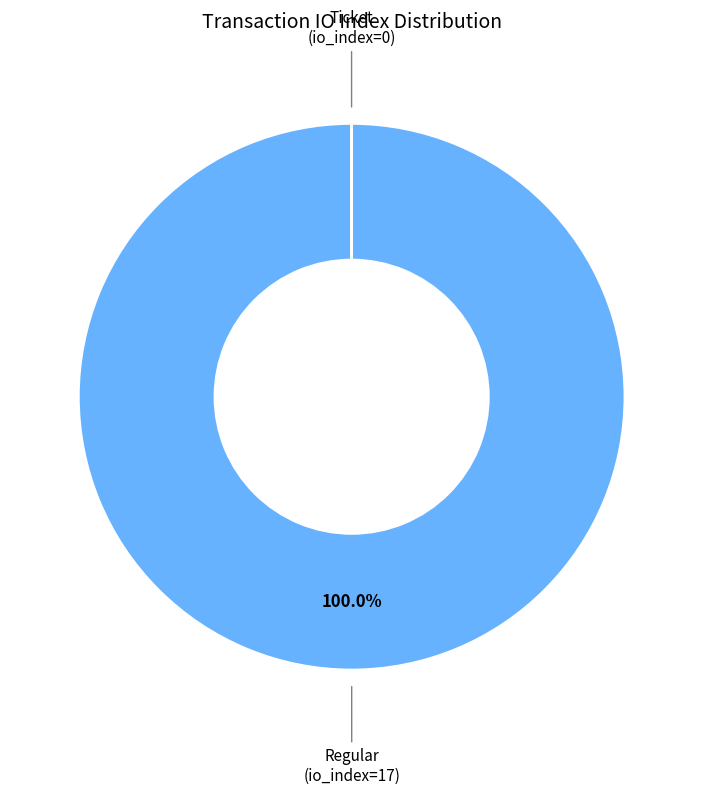

Does any single category account for the majority?

Yes